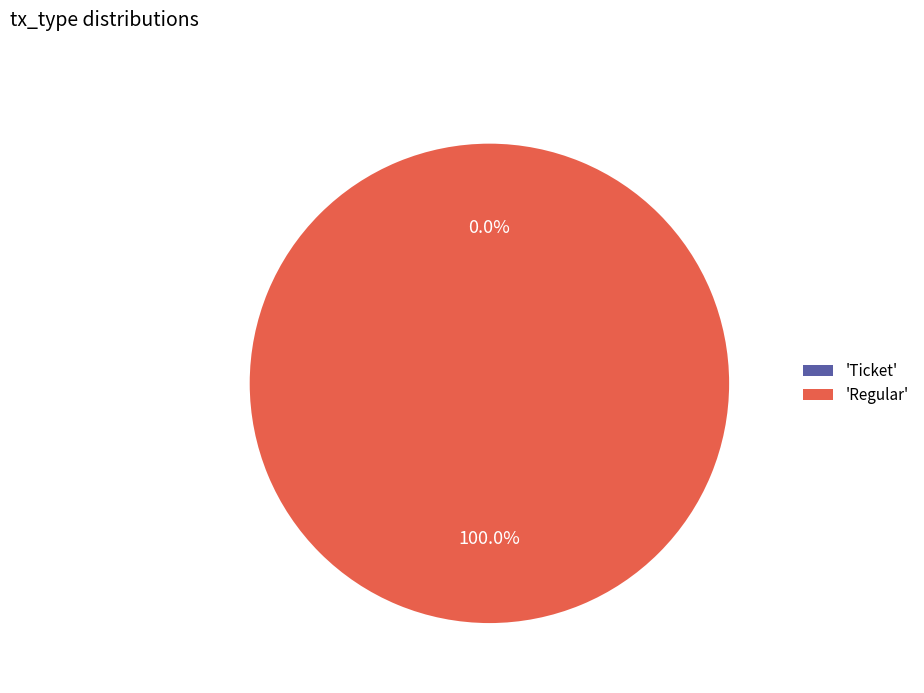

Count the number of slices in the pie.

2